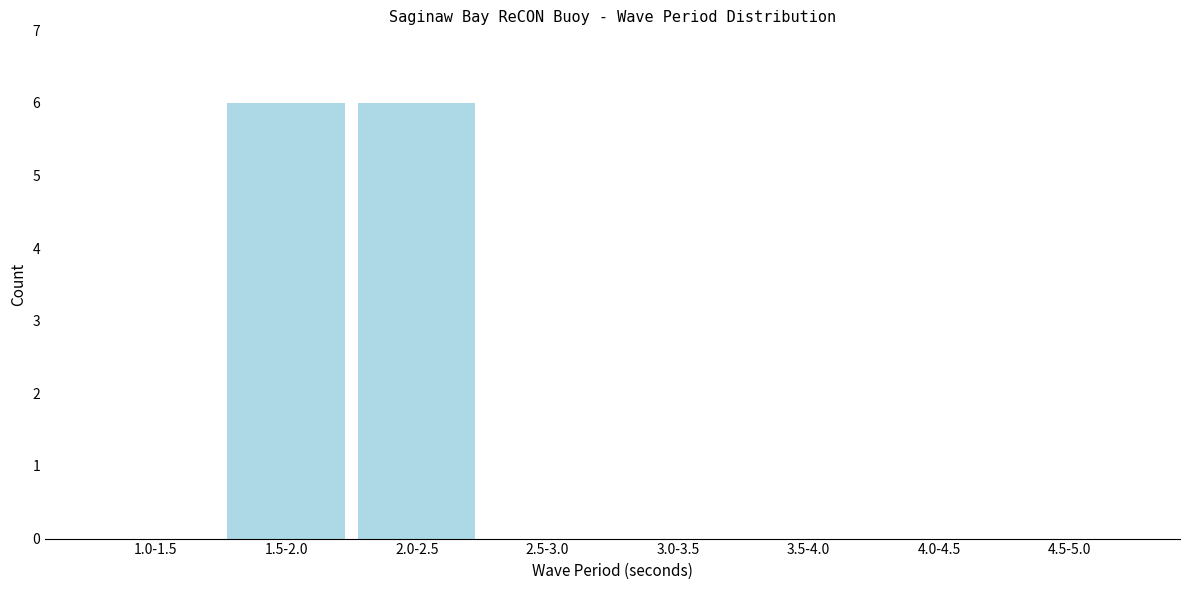

Reading left to right, extract all data points from this chart.

1.0-1.5=0	1.5-2.0=6	2.0-2.5=6	2.5-3.0=0	3.0-3.5=0	3.5-4.0=0	4.0-4.5=0	4.5-5.0=0